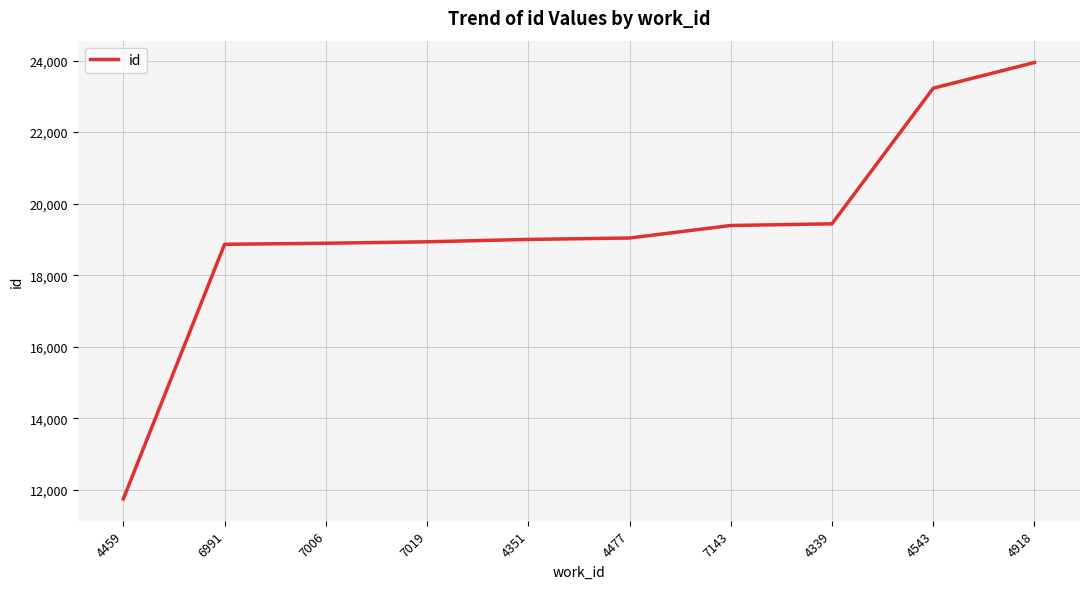

What position from the right is 4918?

1